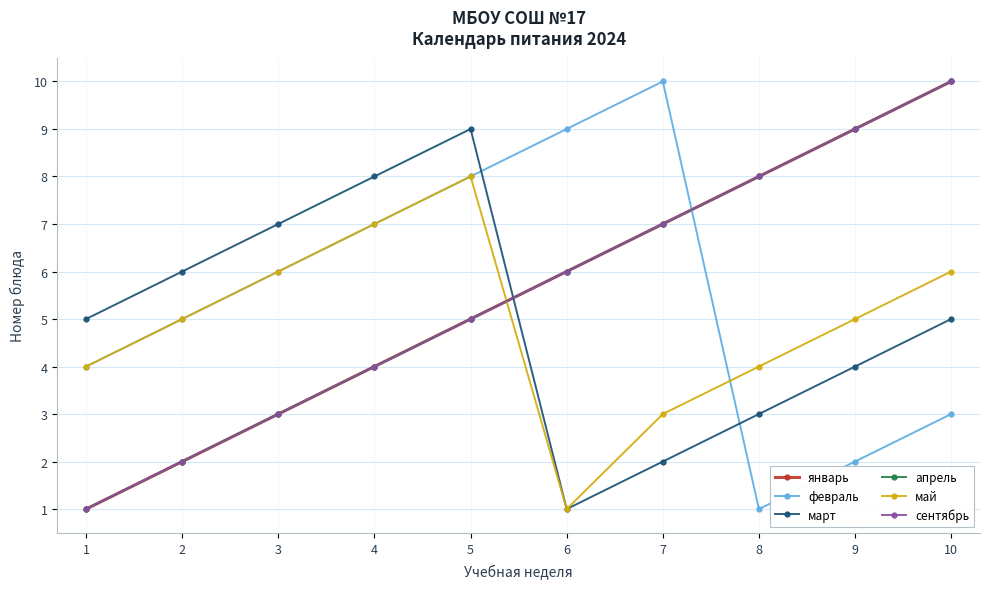

Does the chart have visible grid lines?

Yes